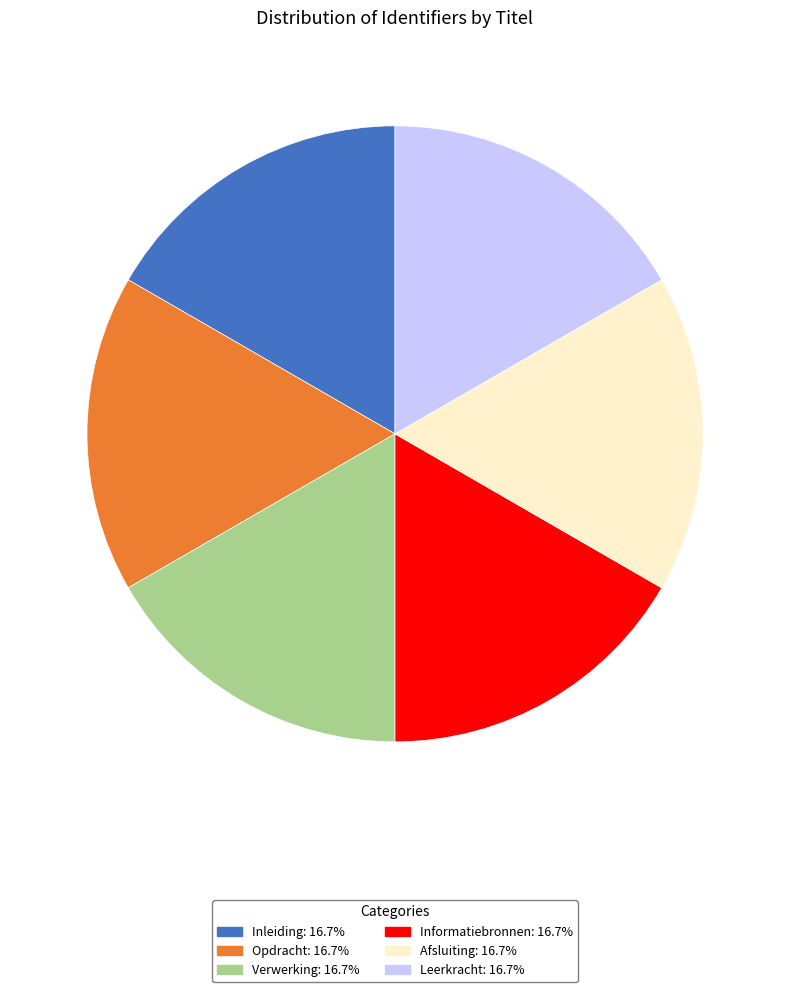

Is there a majority slice in this chart?

No